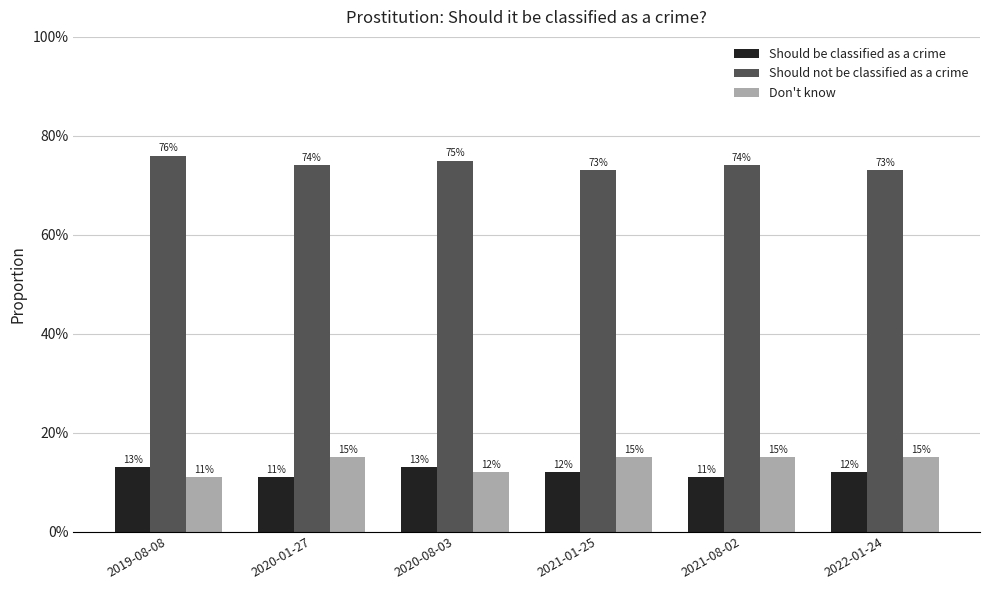

Reading right to left, list all the values displayed in this chart.

Should be classified as a crime: 0.1	0.1	0.1	0.1	0.1	0.1
Should not be classified as a crime: 0.7	0.7	0.7	0.8	0.7	0.8
Don't know: 0.1	0.1	0.1	0.1	0.1	0.1